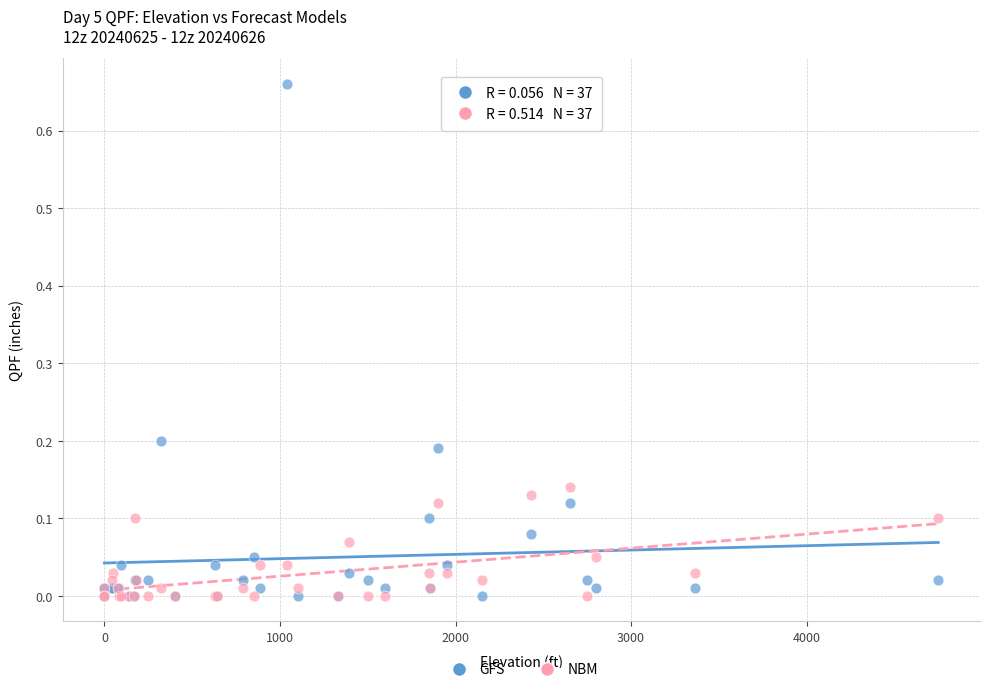

Which series contains the highest Y value?

GFS